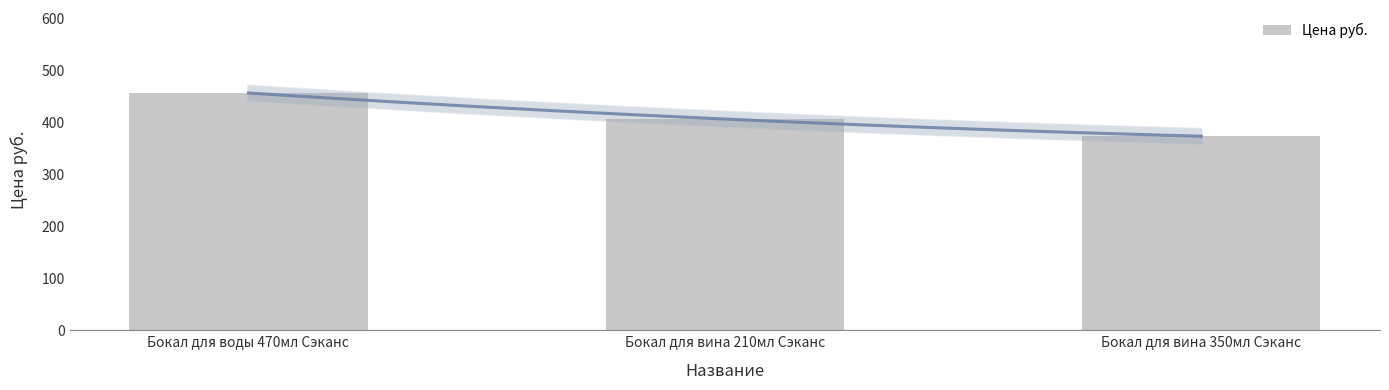

List the labels in order of value, smallest first.

Бокал для вина 350мл Сэканс, Бокал для вина 210мл Сэканс, Бокал для воды 470мл Сэканс